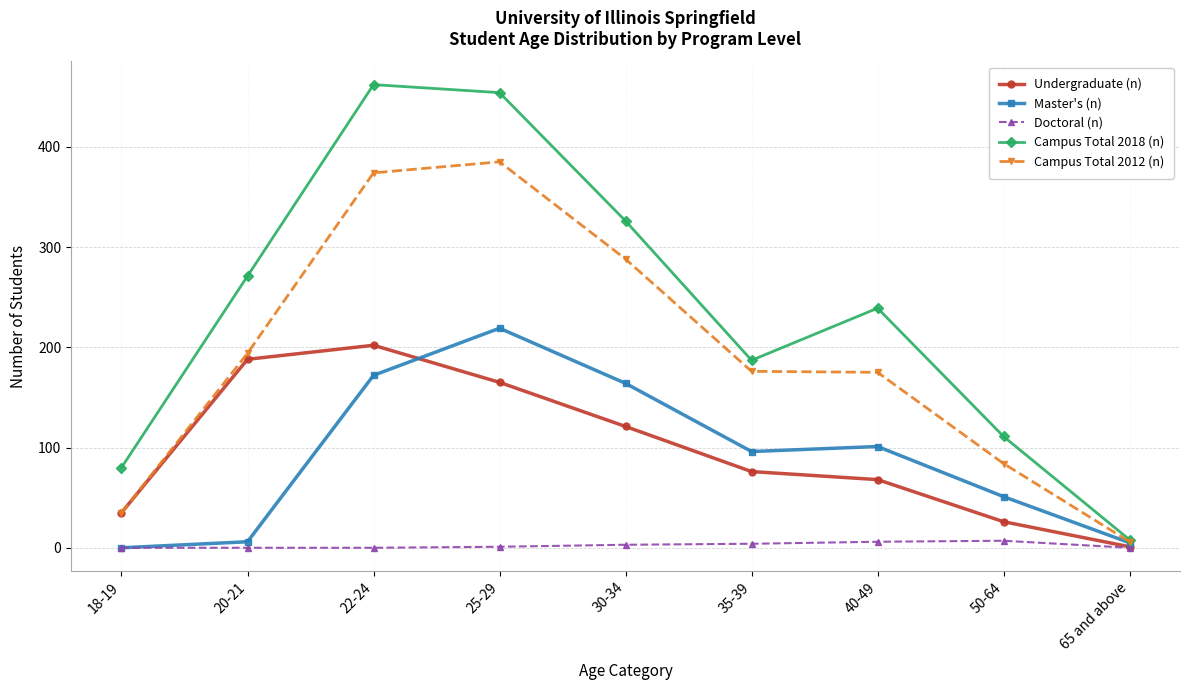

Is the value of Doctoral (n) at 25-29 greater than the value of Campus Total 2018 (n) at 30-34?

No